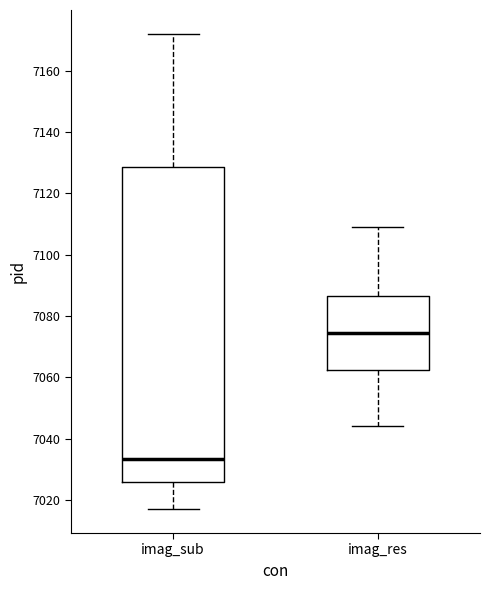

Which box has the highest median line?

imag_res